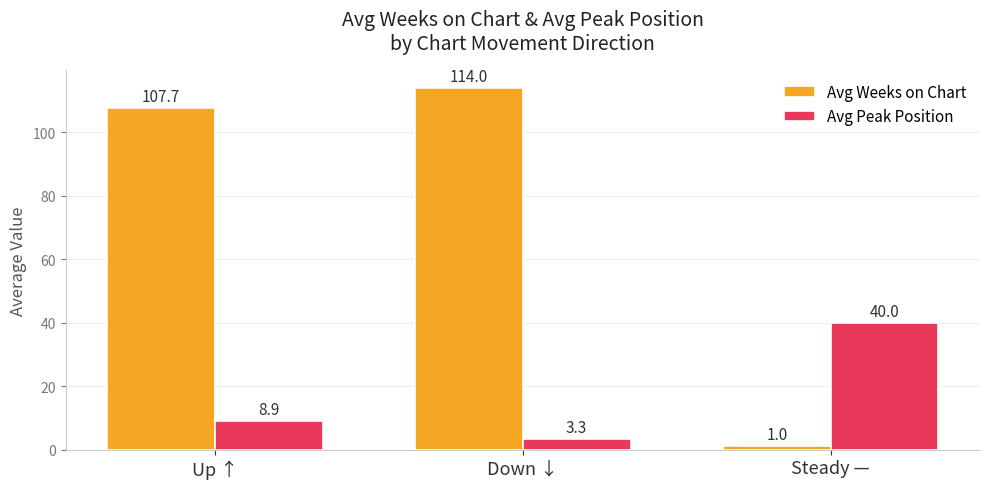

At which label does Avg Peak Position reach its peak?

Steady —